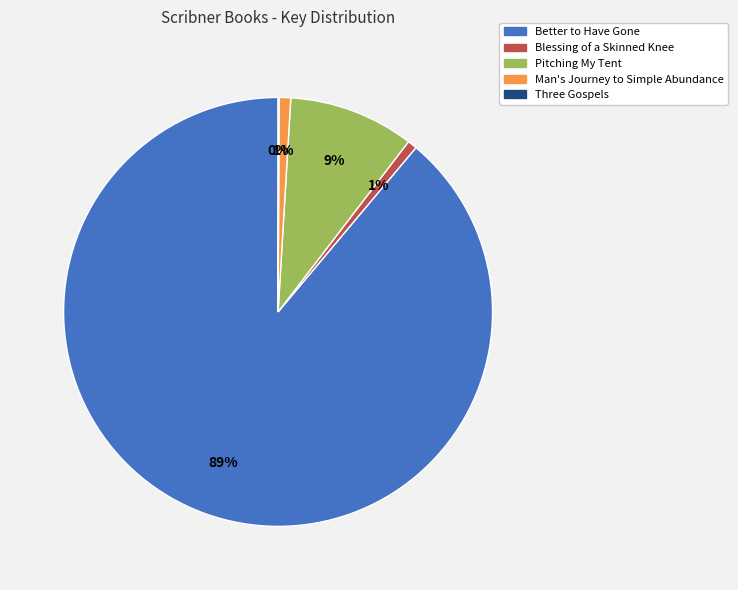

True or false: Pitching My Tent accounts for 9% of the total.

True